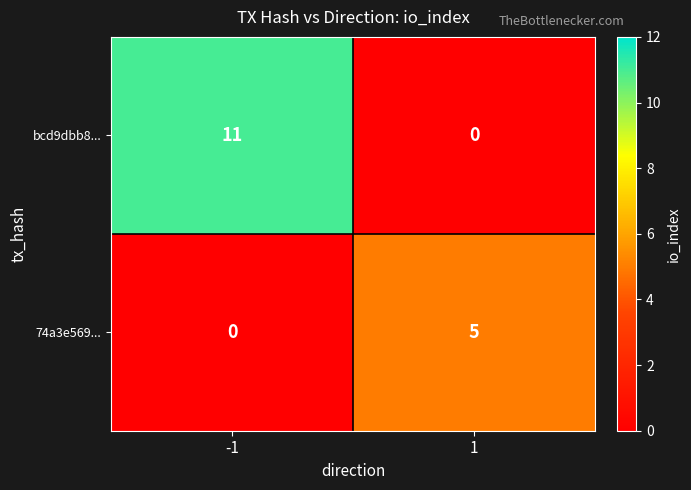

At how many categories does at least one series exceed 1?

2